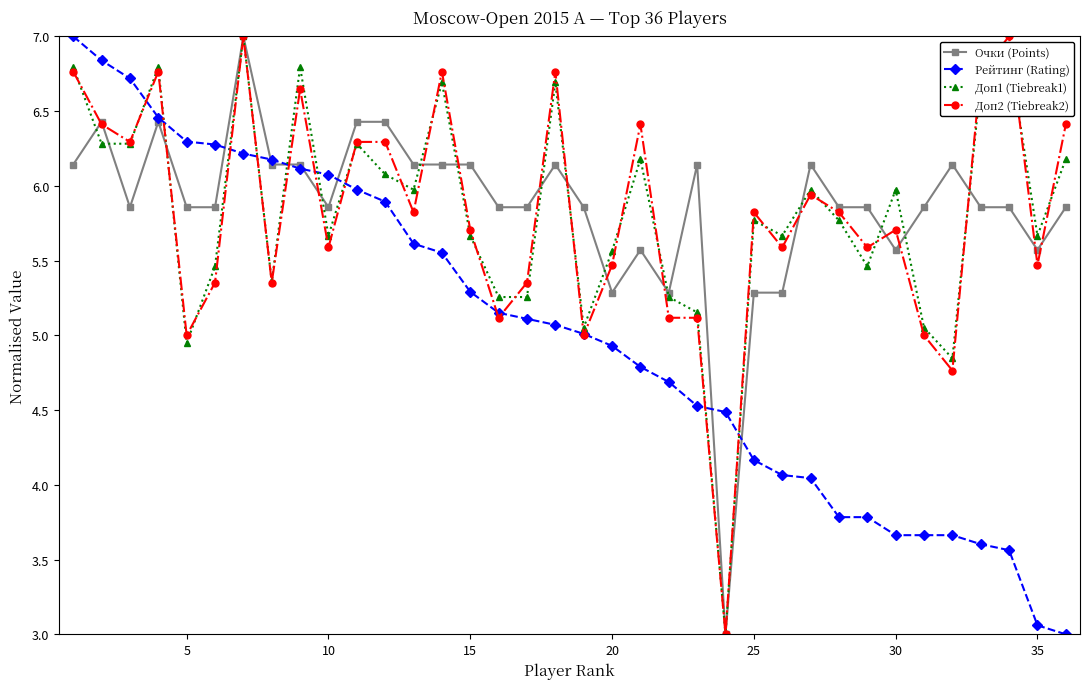

What is the smallest value displayed?

3.0